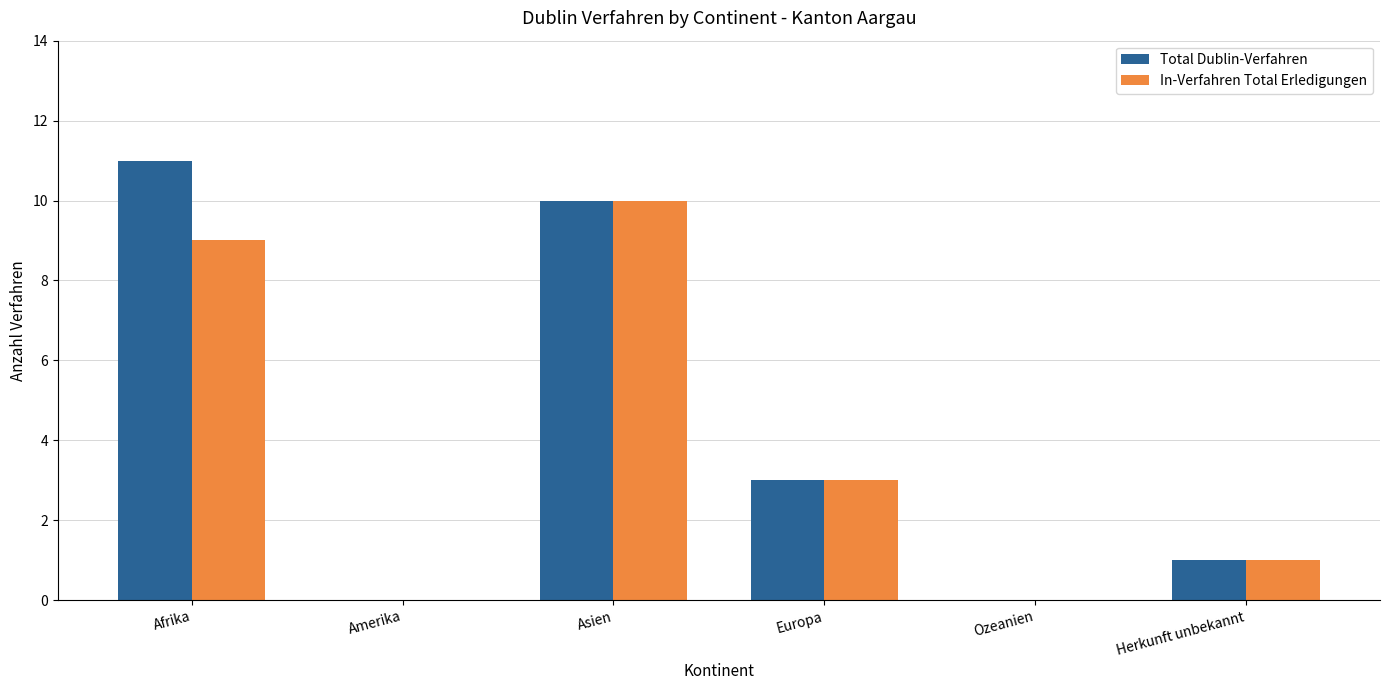

Which series has the widest spread of values?

Total Dublin-Verfahren